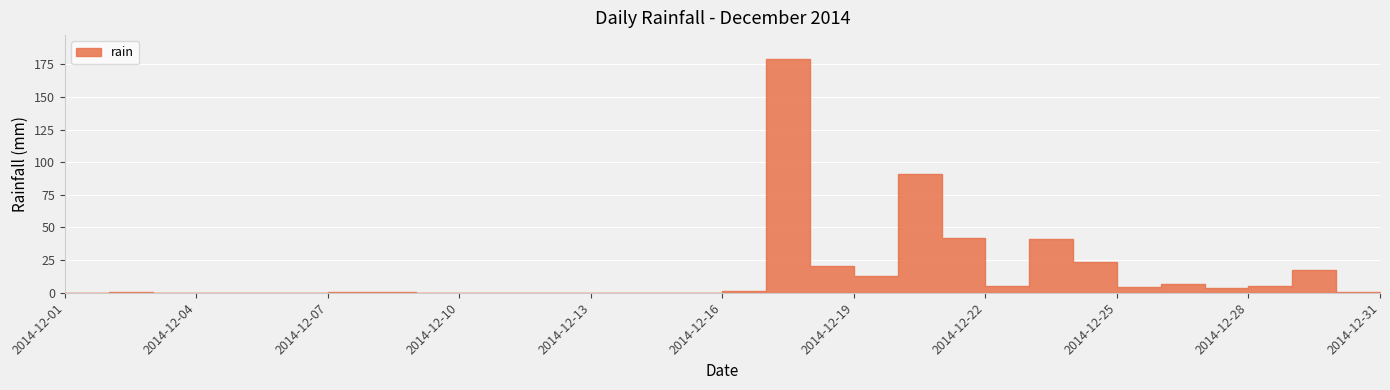

Is it true that the value at 2014-12-29 is 17.8?

True